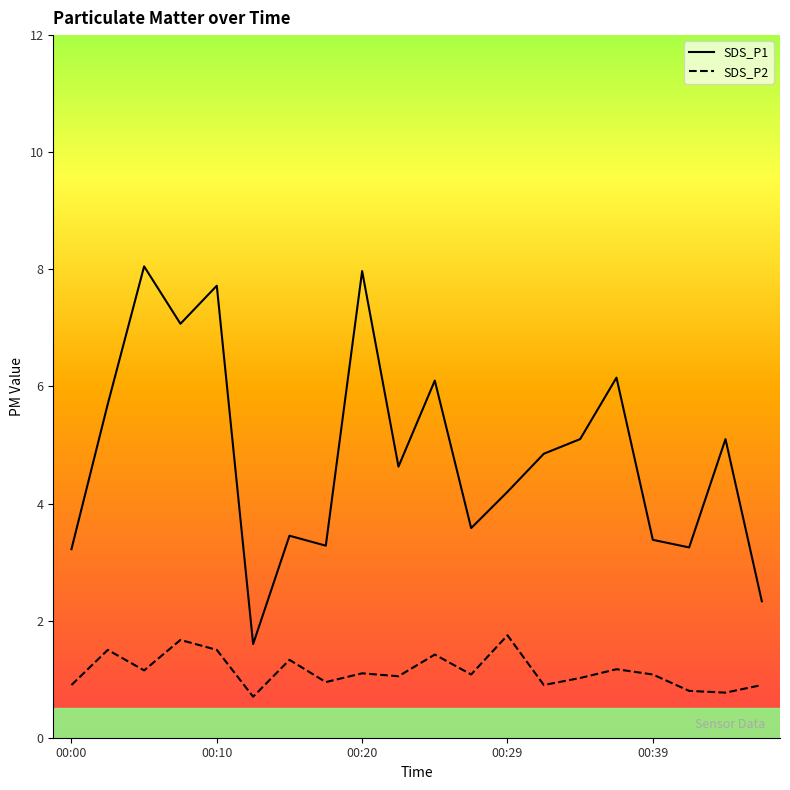

Which series has the largest total across all categories?

SDS_P1